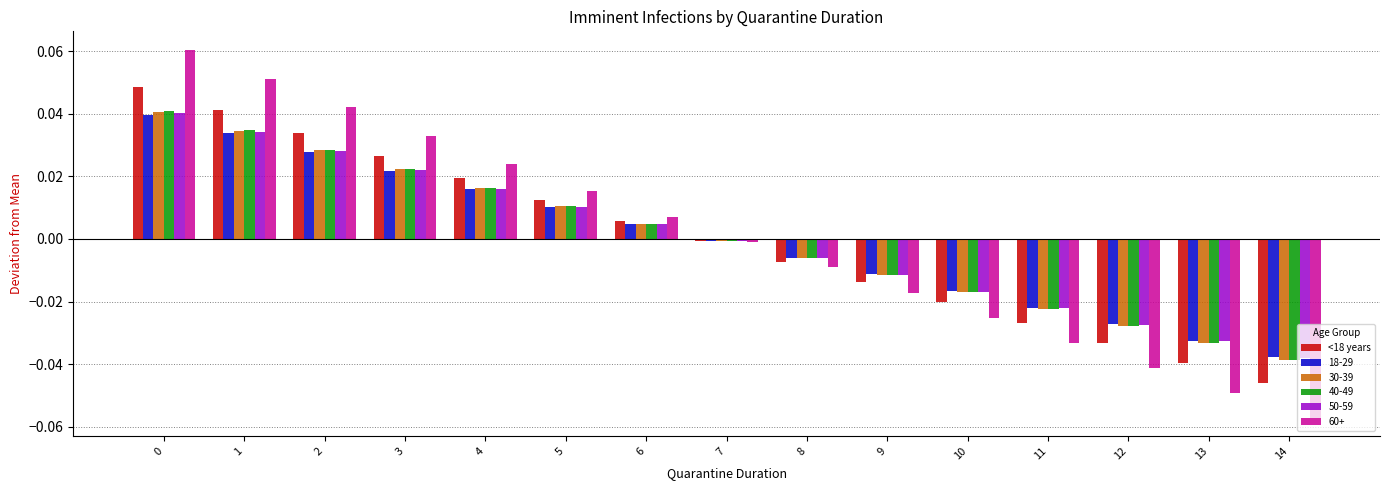

Does the chart contain stacked bars?

No